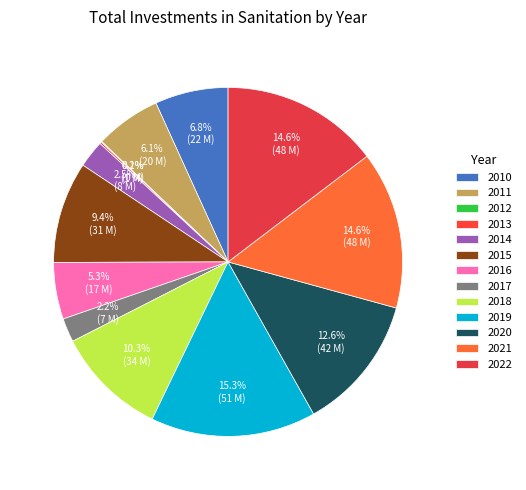

Is 2012 the majority of the pie?

No